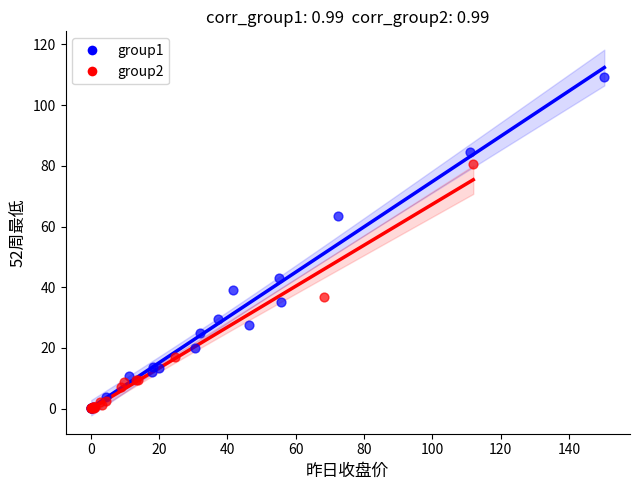

What are all the series names shown in the legend?

group1, group2